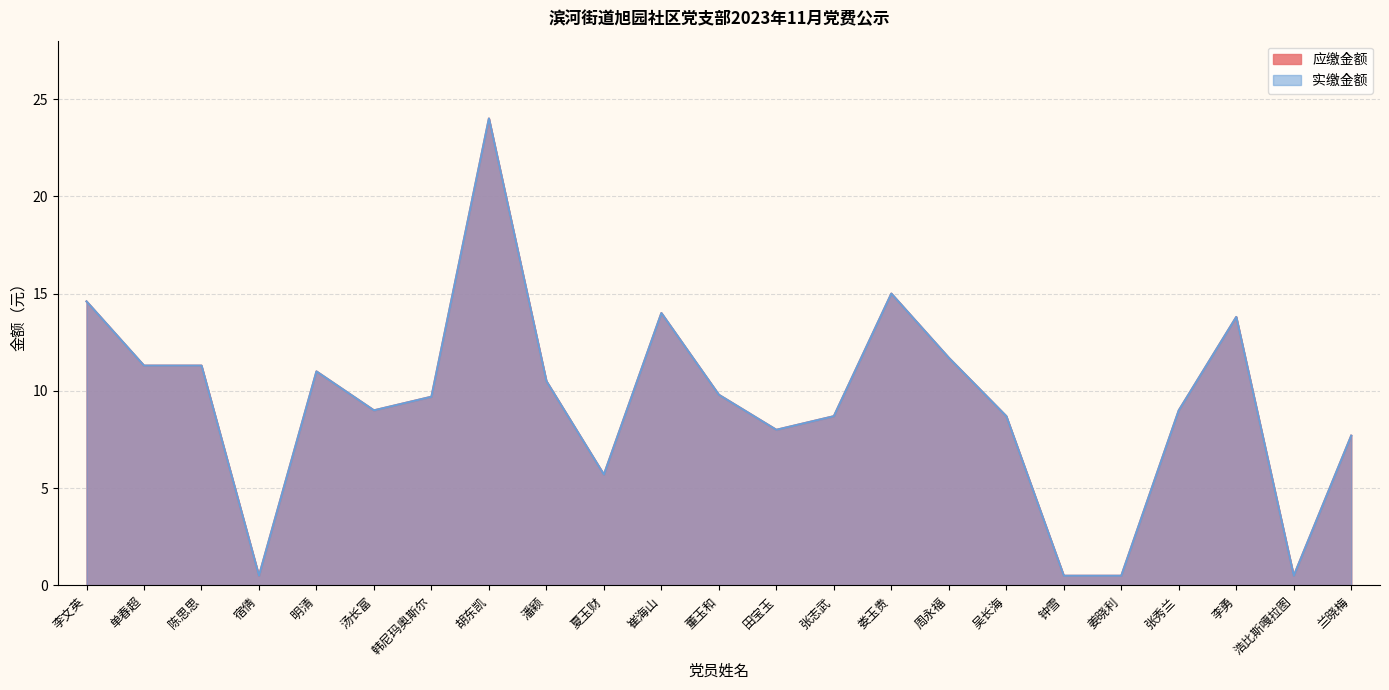

List the series in order of their peak value, highest first.

应缴金额, 实缴金额